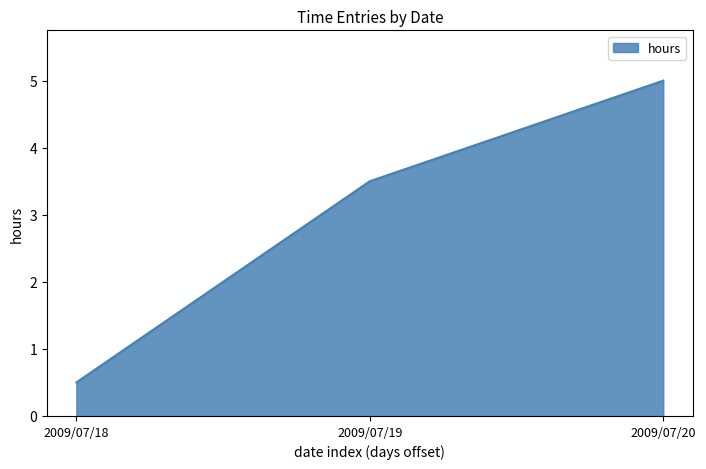

How many values exceed 3?

2